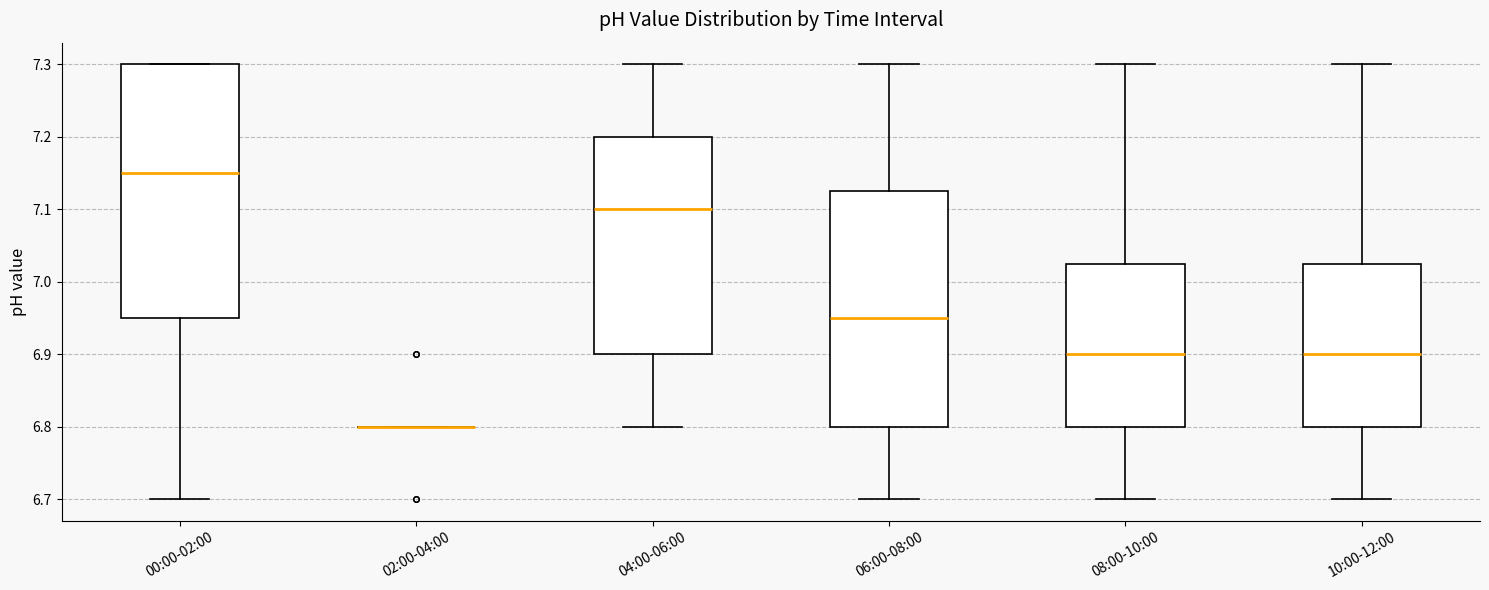

Which box is the tallest, from its lower edge to its upper edge?

00:00-02:00